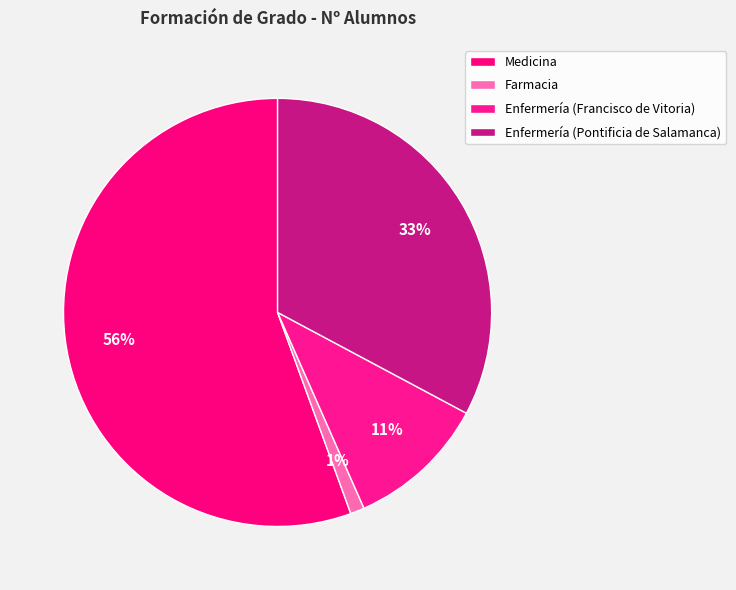

What is the largest slice in the pie chart?

Medicina